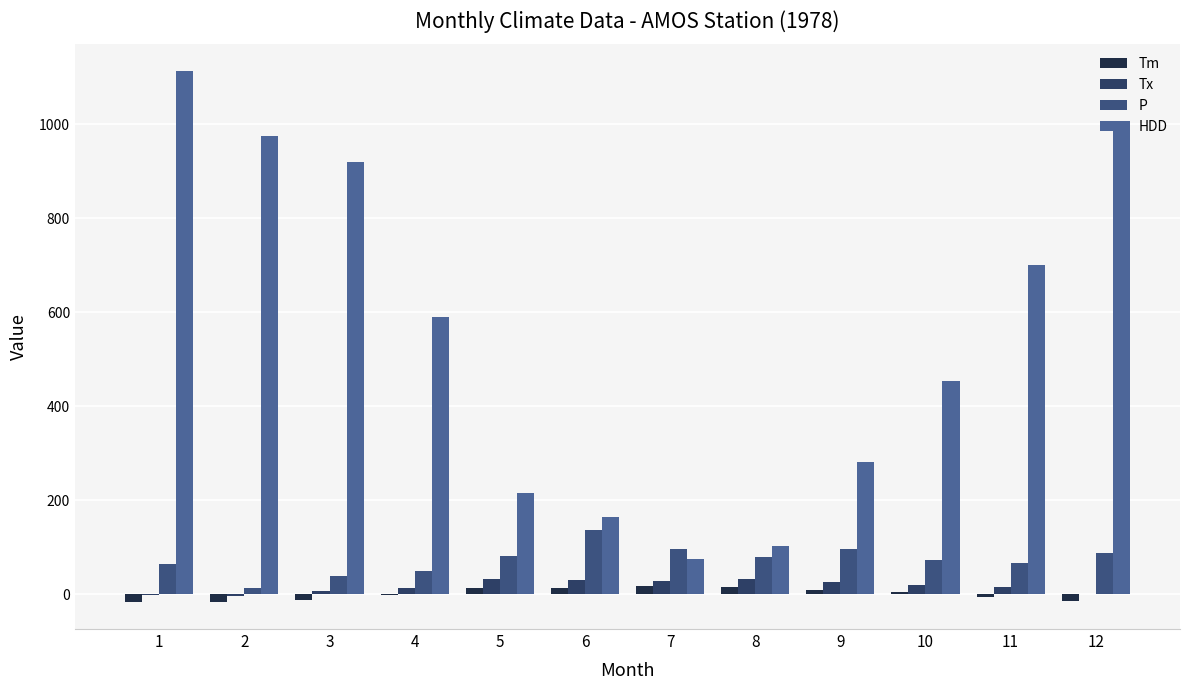

What is the difference between the highest and lowest values at 11?

706.5